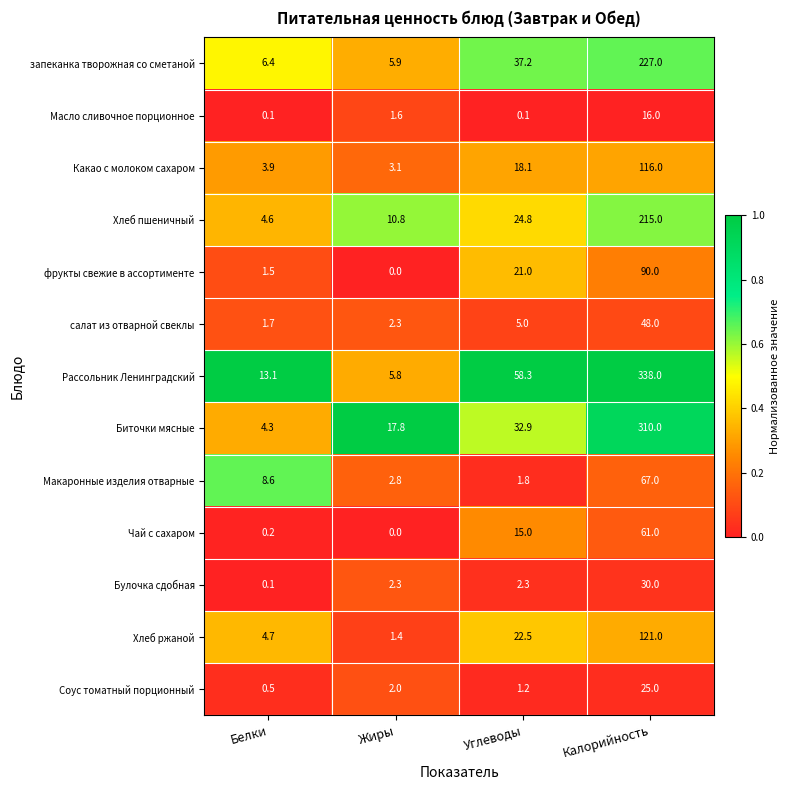

What is the spread (max minus min) of values at Белки?

13.0